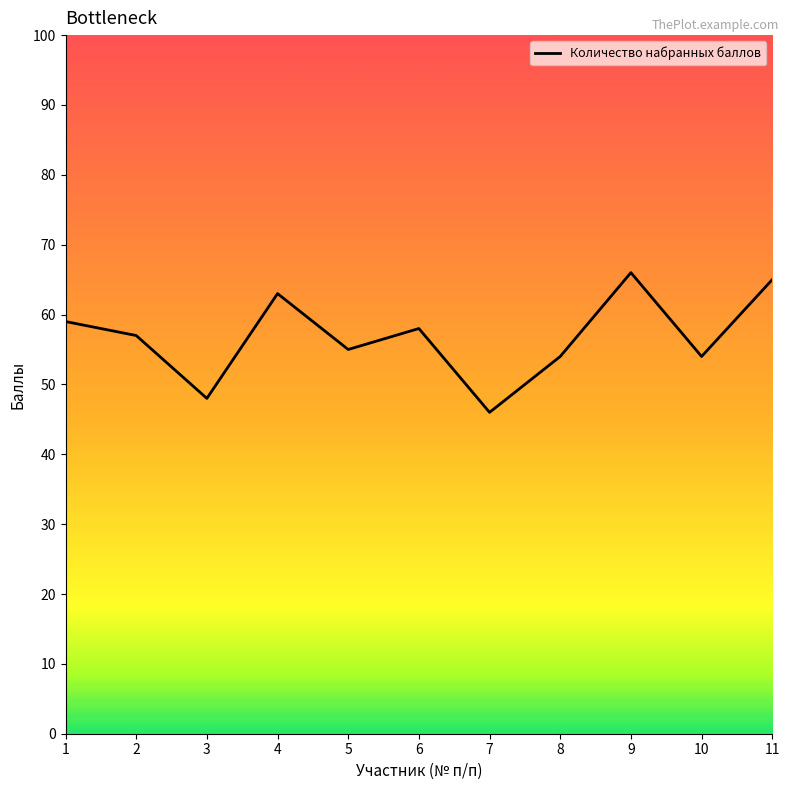

True or false: the data shows 63 at 4.

True